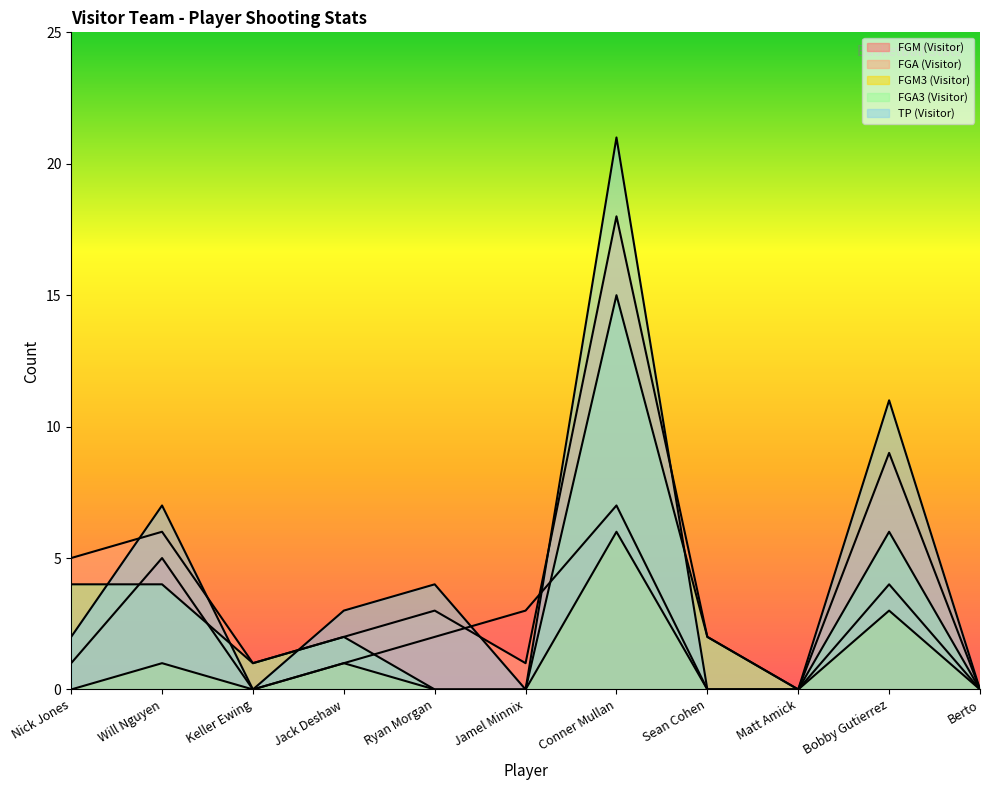

How many positive values does the FGM3 (Visitor) series have?

4